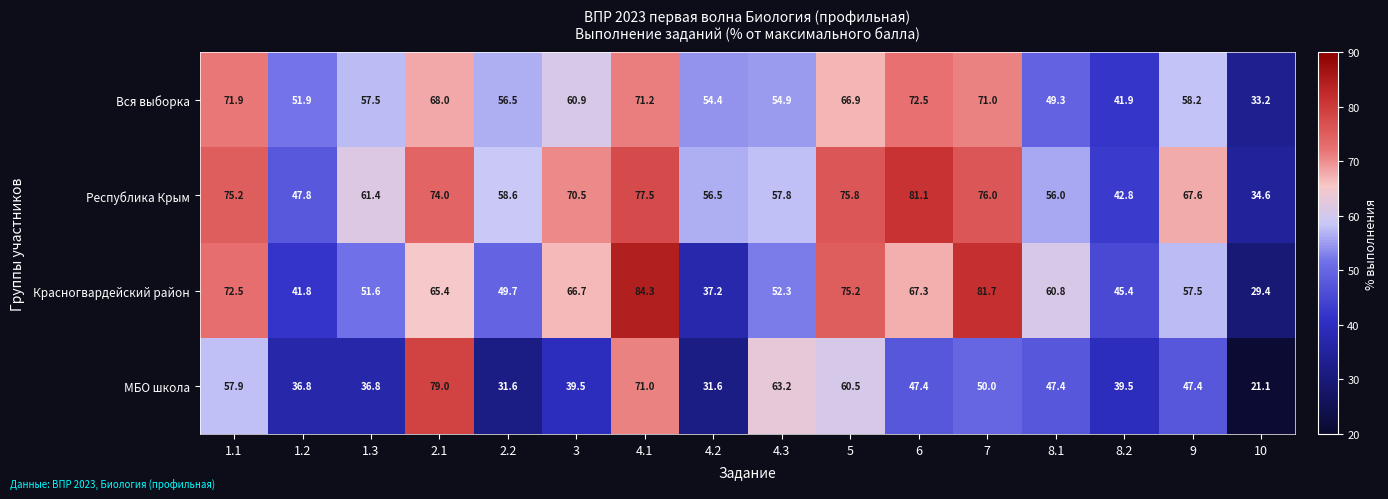

Where is Республика Крым nearest to the value 57?

4.2